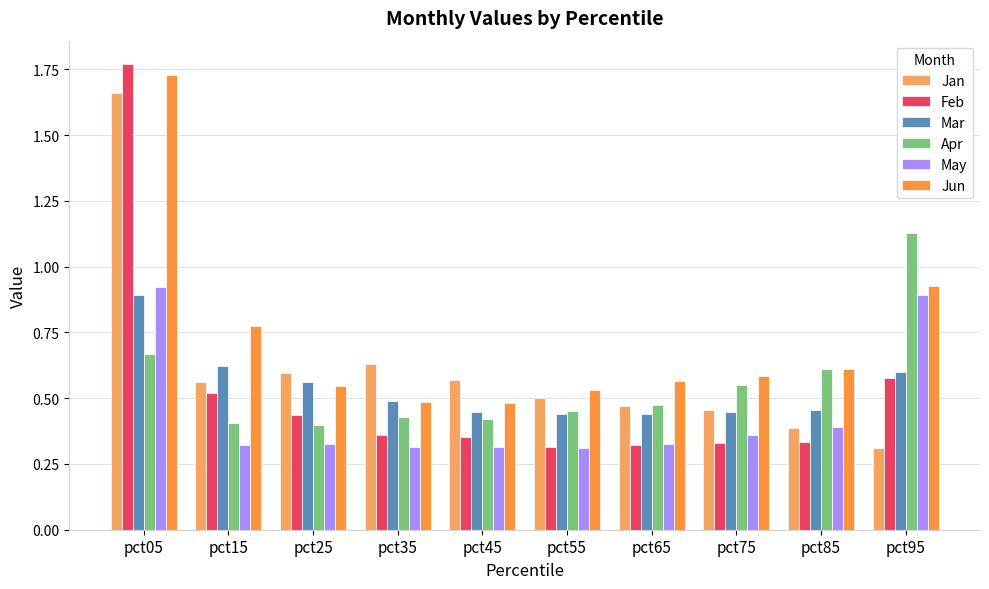

Are the bars horizontal?

No